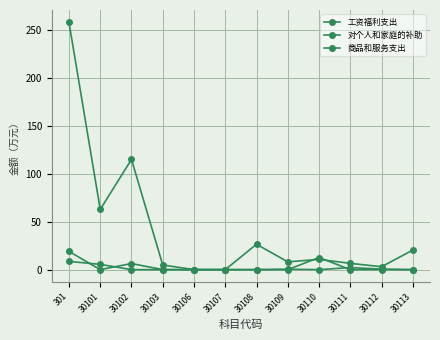

Reading left to right, transcribe all the data shown in this chart.

工资福利支出: 258.3	62.9	115.2	4.9	0.0	0.0	26.5	8.1	10.7	6.6	3.1	20.4
对个人和家庭的补助: 19.1	0.0	6.4	0.0	0.0	0.0	0.0	0.0	12.7	0.0	0.0	0.0
商品和服务支出: 8.6	5.5	0.0	0.0	0.0	0.0	0.0	0.4	0.0	2.1	0.6	0.0